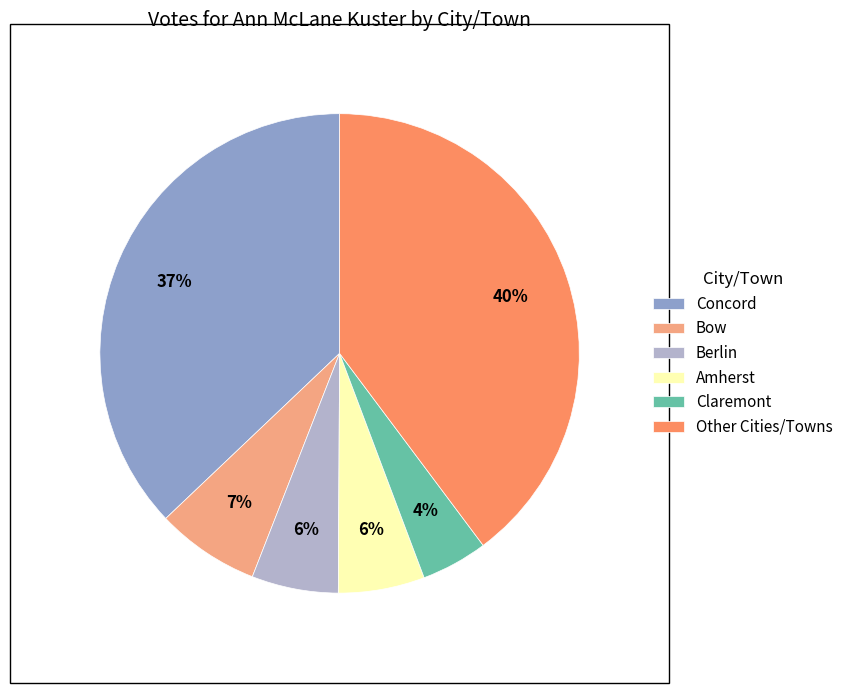

True or false: Other Cities/Towns accounts for 29% of the total.

False